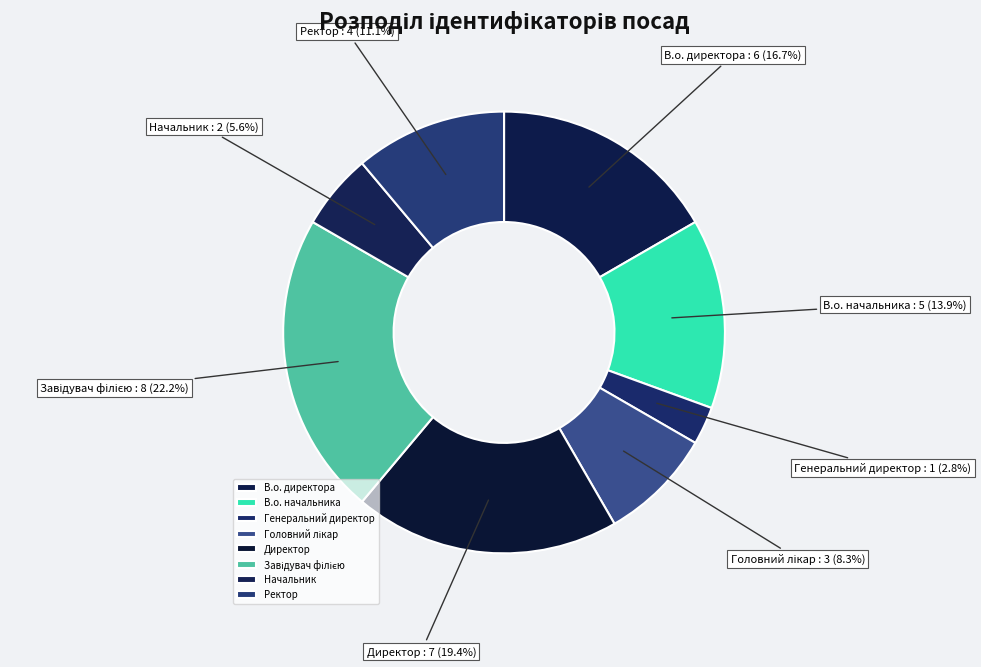

To the nearest percent, what percentage of the pie is В.о. директора?

17%